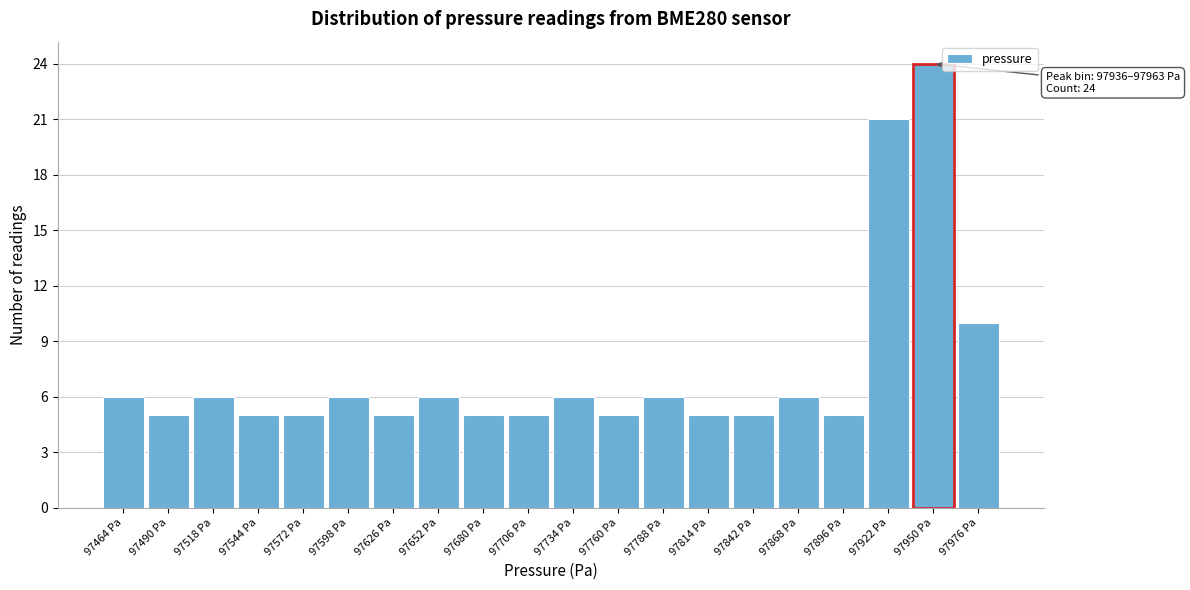

Over which range of the x-axis is the bar tallest?

97936 to 97963